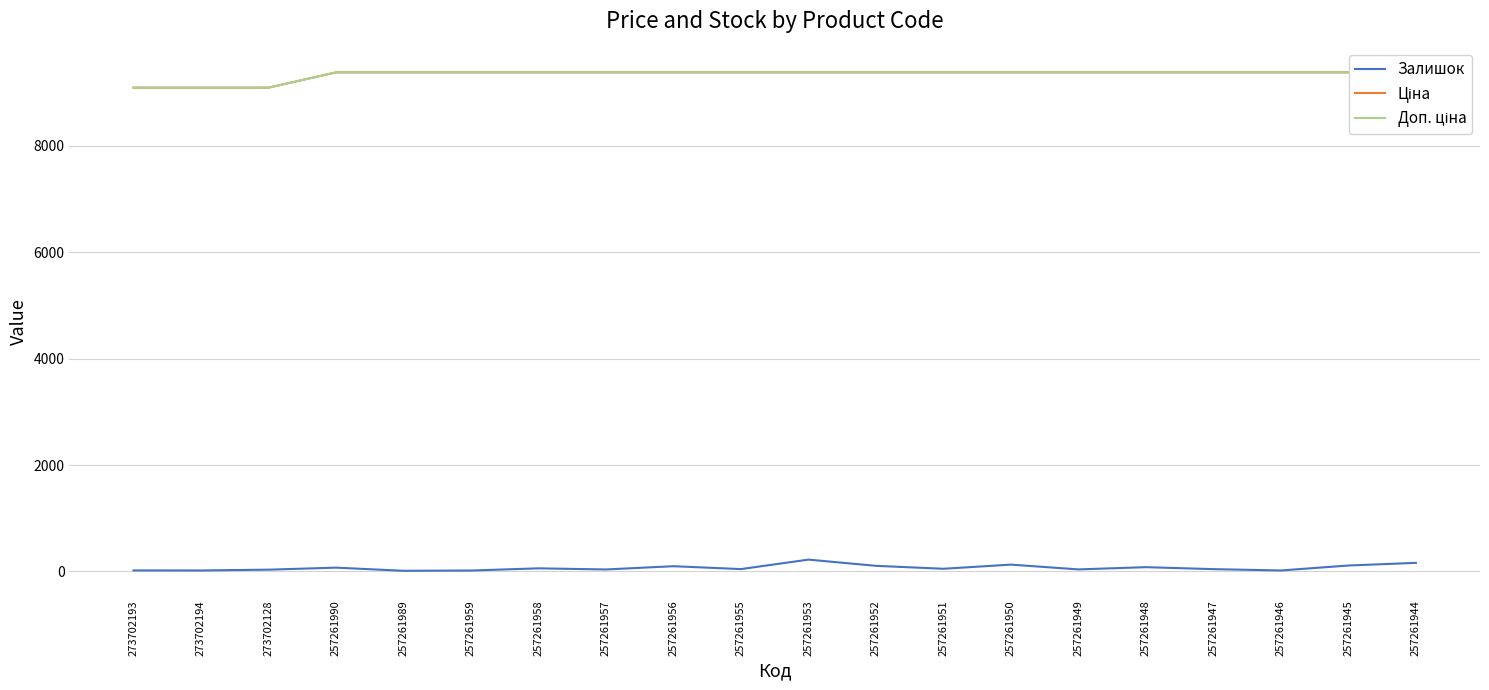

What are all the series names shown in the legend?

Залишок, Ціна, Доп. ціна